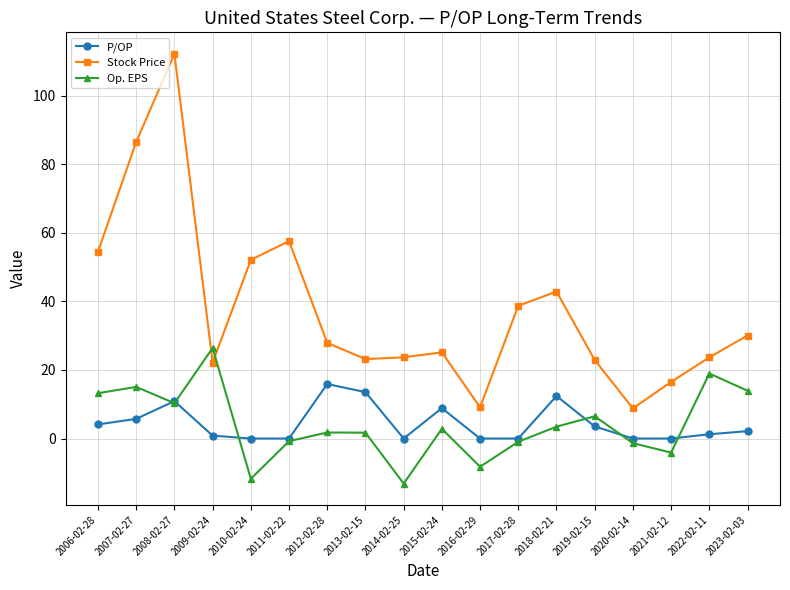

What is the difference between the maximum and minimum values in the Stock Price series?

103.4